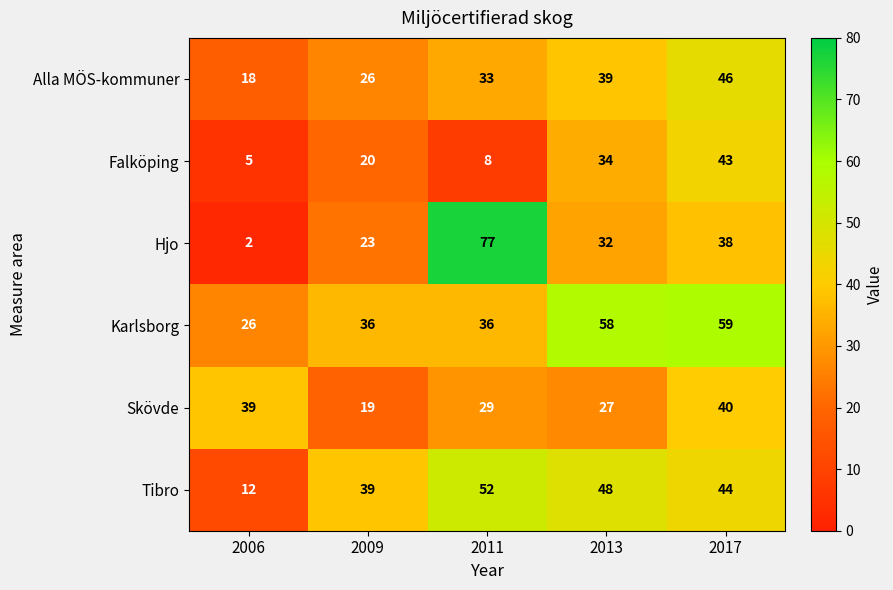

Rank the series at 2013 from lowest to highest value.

Skövde, Hjo, Falköping, Alla MÖS-kommuner, Tibro, Karlsborg